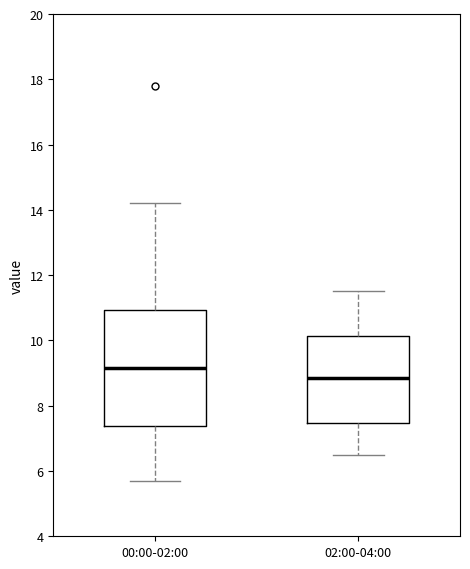

Which box's median line is the lowest?

02:00-04:00